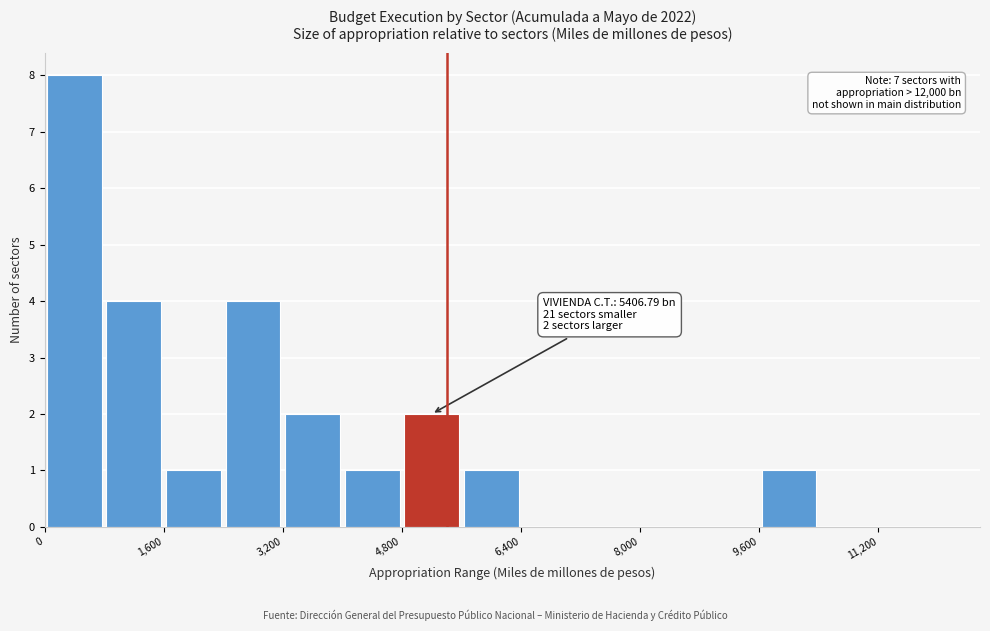

Which range on the x-axis has the tallest bar?

0 to 800